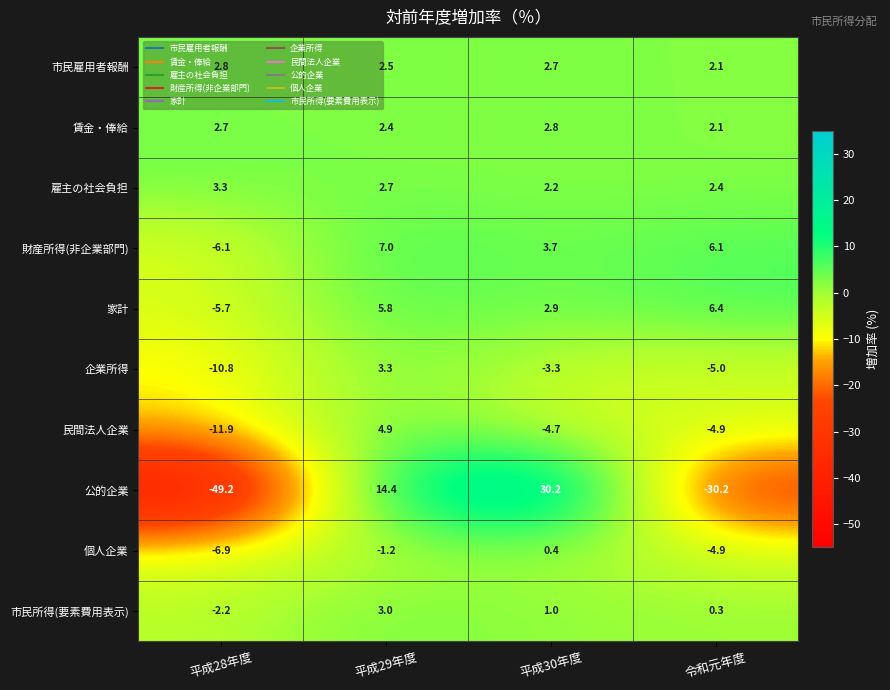

Which series has the largest total across all categories?

財産所得(非企業部門)